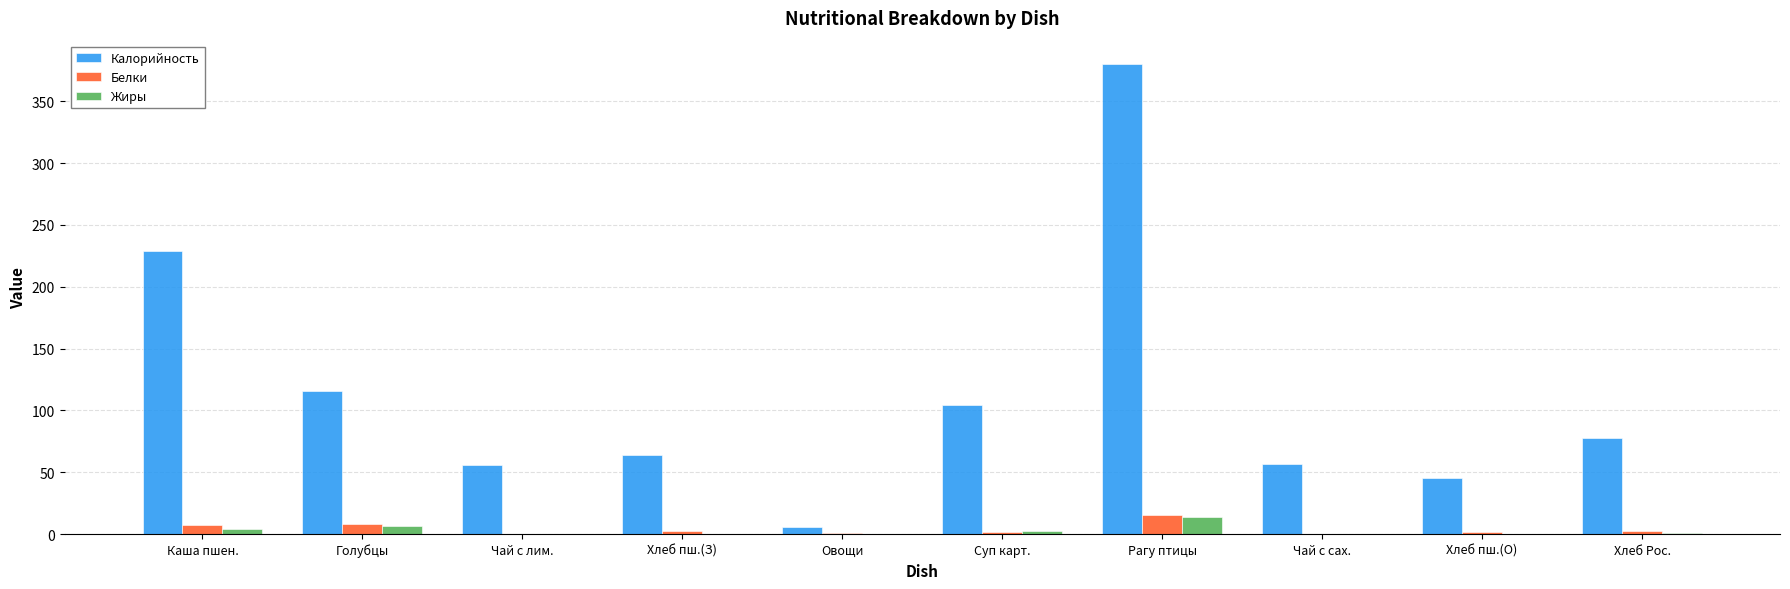

Which category has the highest value across all series?

Рагу птицы